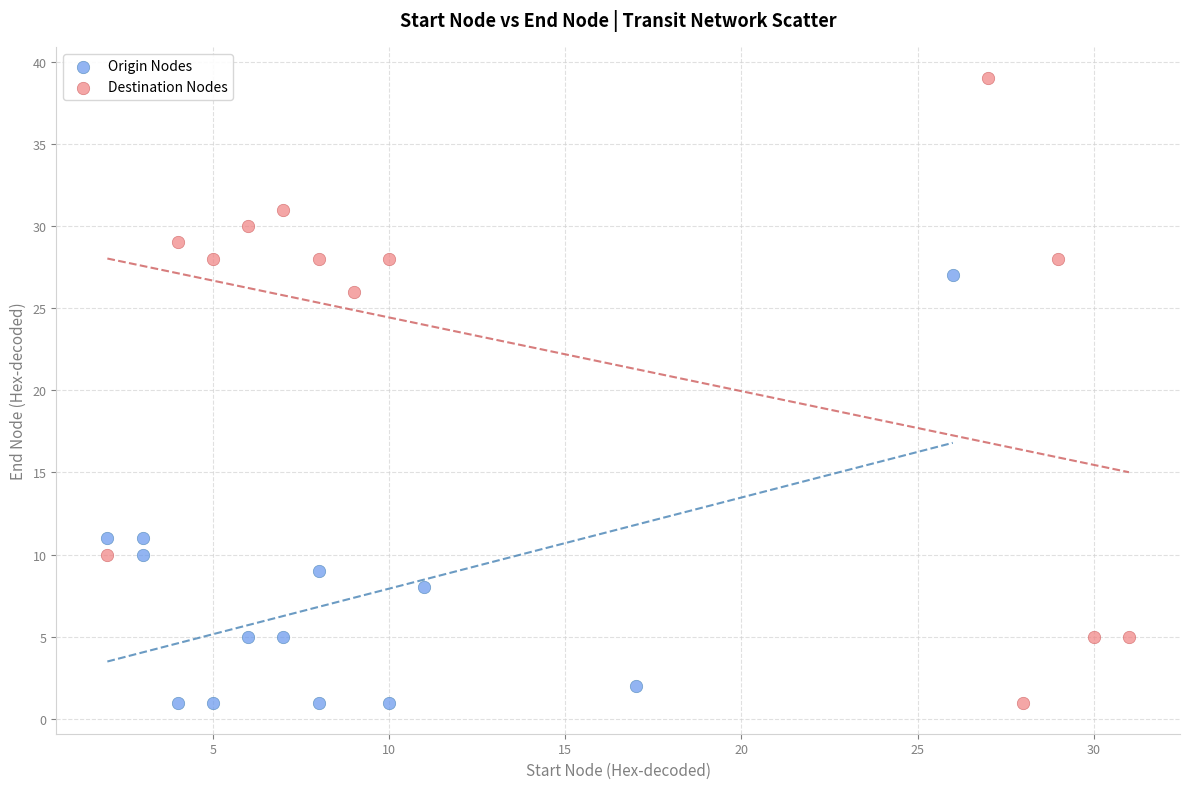

Which series reaches the maximum Y coordinate?

Destination Nodes